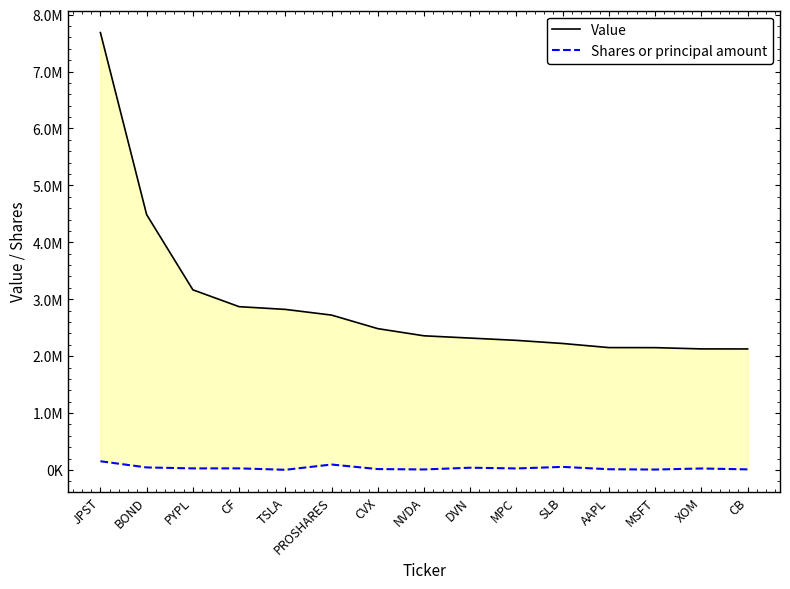

Reading left to right, list all the values displayed in this chart.

Value: 7685000	4486000	3165000	2869000	2821000	2721000	2483000	2357000	2317000	2277000	2222000	2150000	2149000	2127000	2126000
Shares or principal amount: 152867	44077	27371	27843	2618	95261	15251	8637	39178	26631	53778	12314	6969	25750	9938